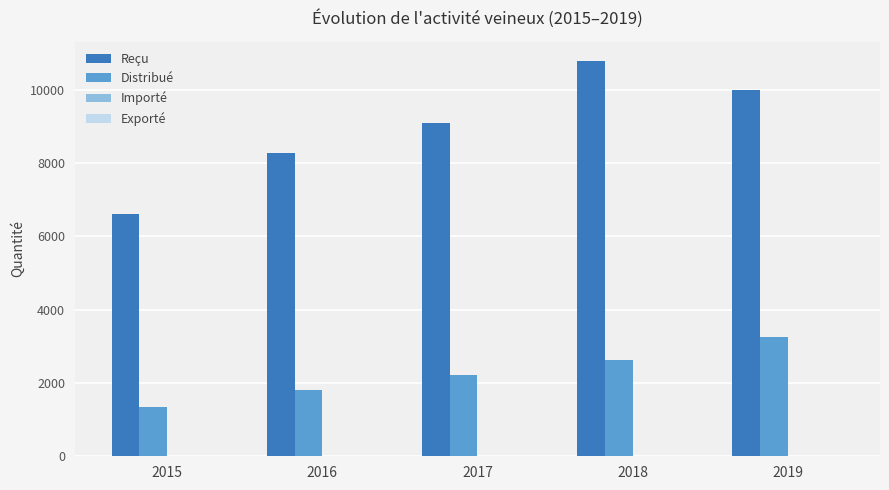

Are the bars horizontal?

No